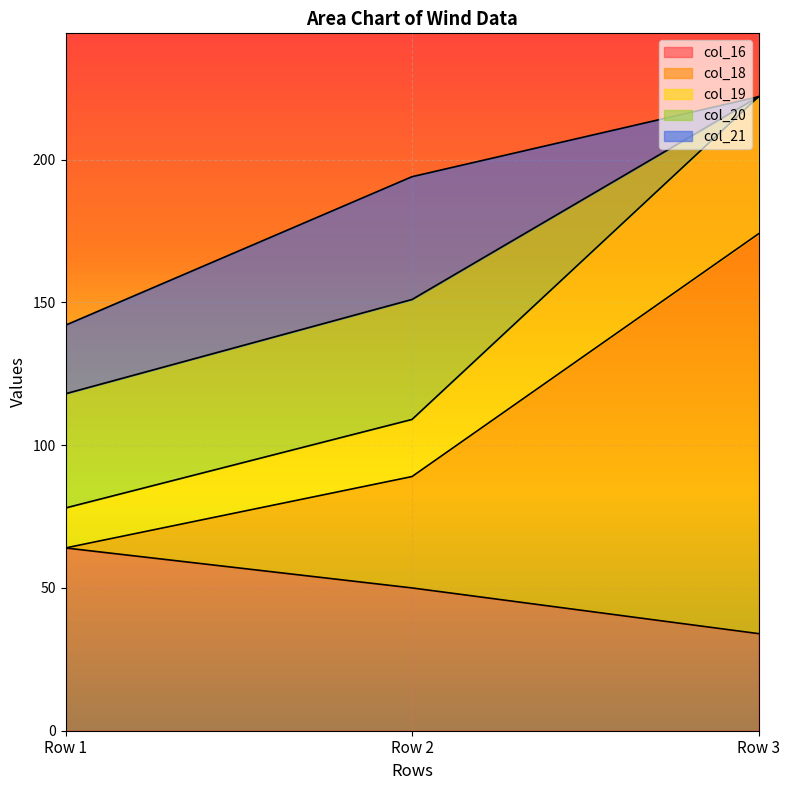

At which label does col_16 reach its peak?

Row 1